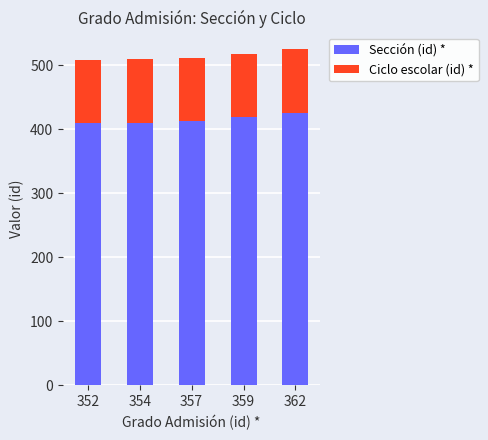

What is the sum of all Sección (id) * values?

2077